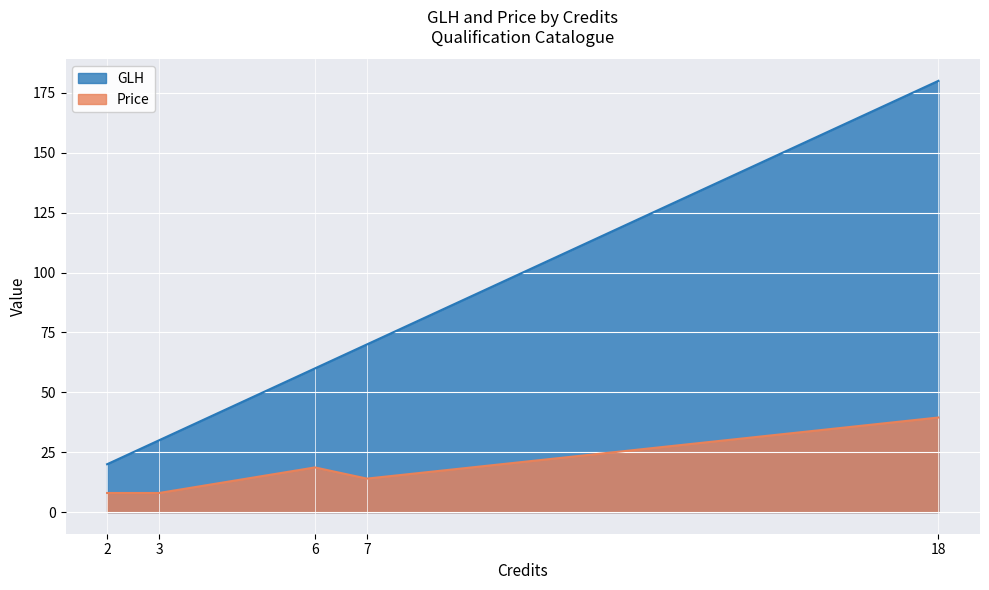

The Price series shows 39.5 at 18. True or false?

True